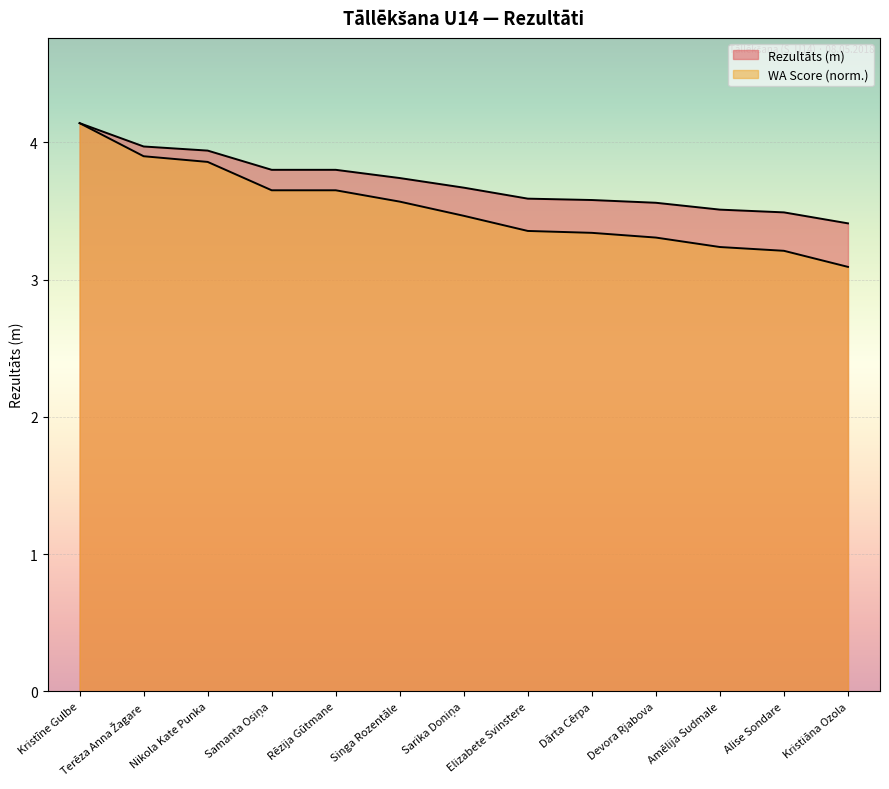

Rank the series by their maximum value, from lowest to highest.

Rezultāts (m), WA Score